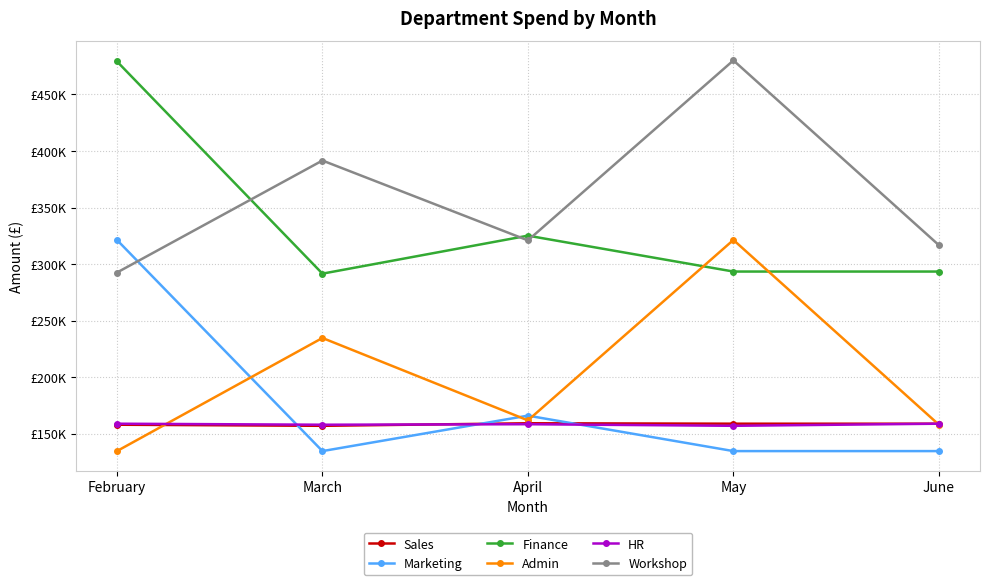

At which category is the sum across all series the highest?

May